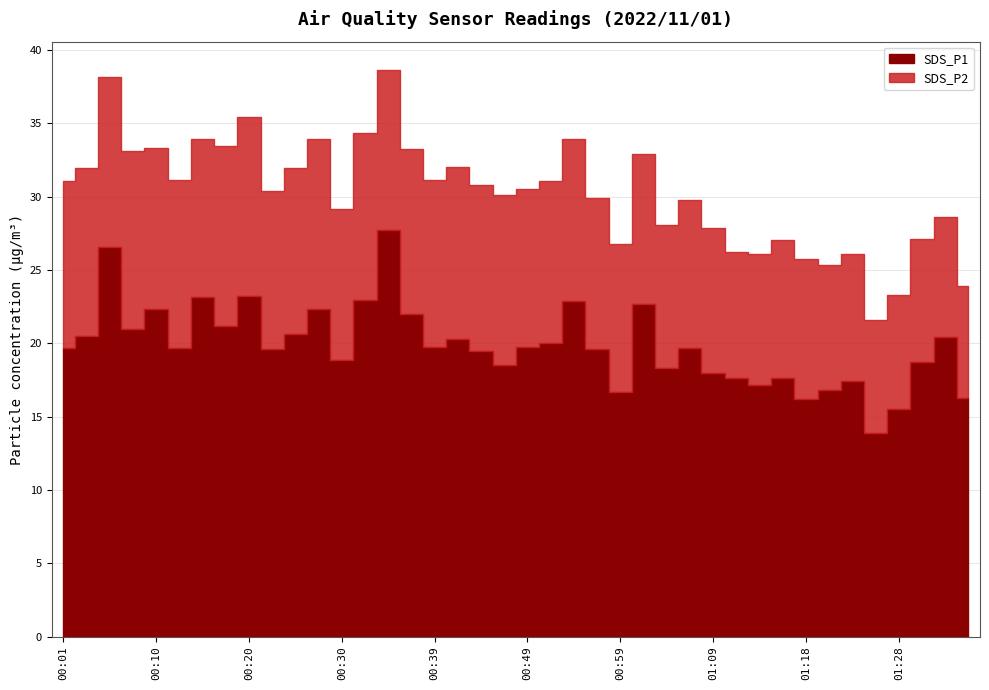

Does the chart display data point markers on the line(s)?

No